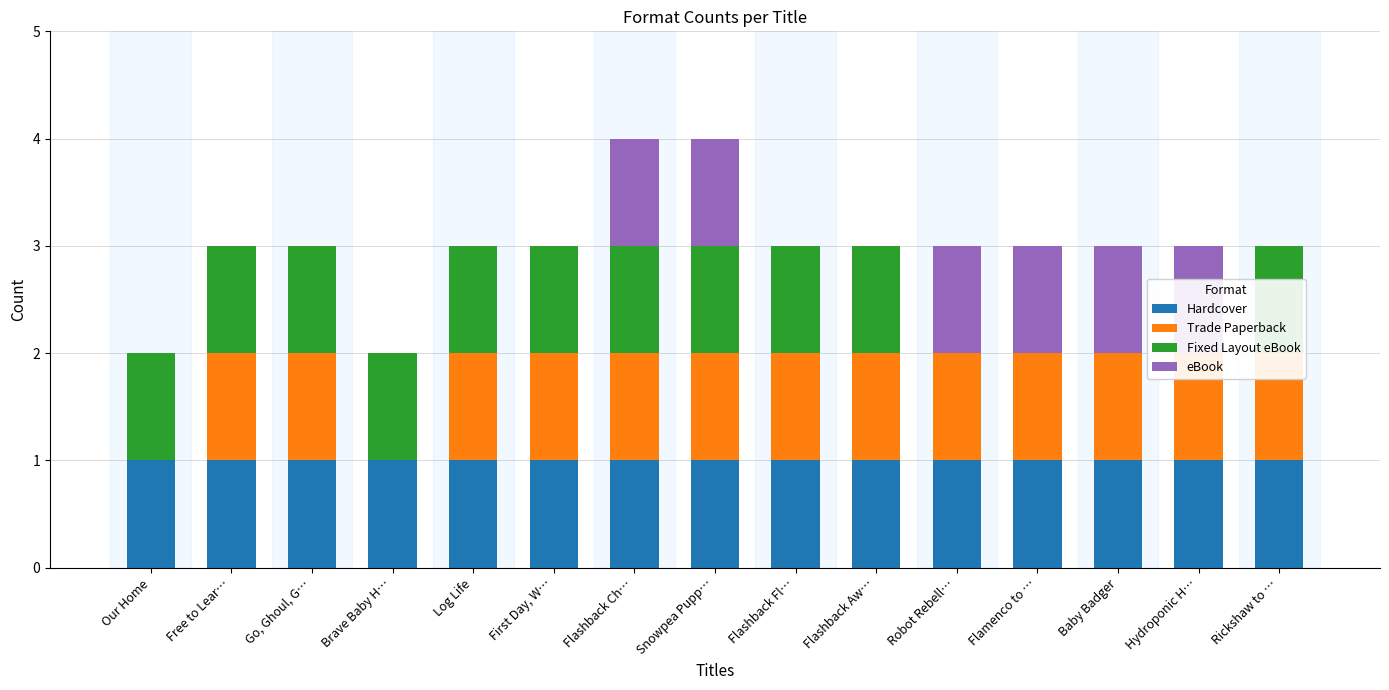

Which series has the largest total across all categories?

Hardcover